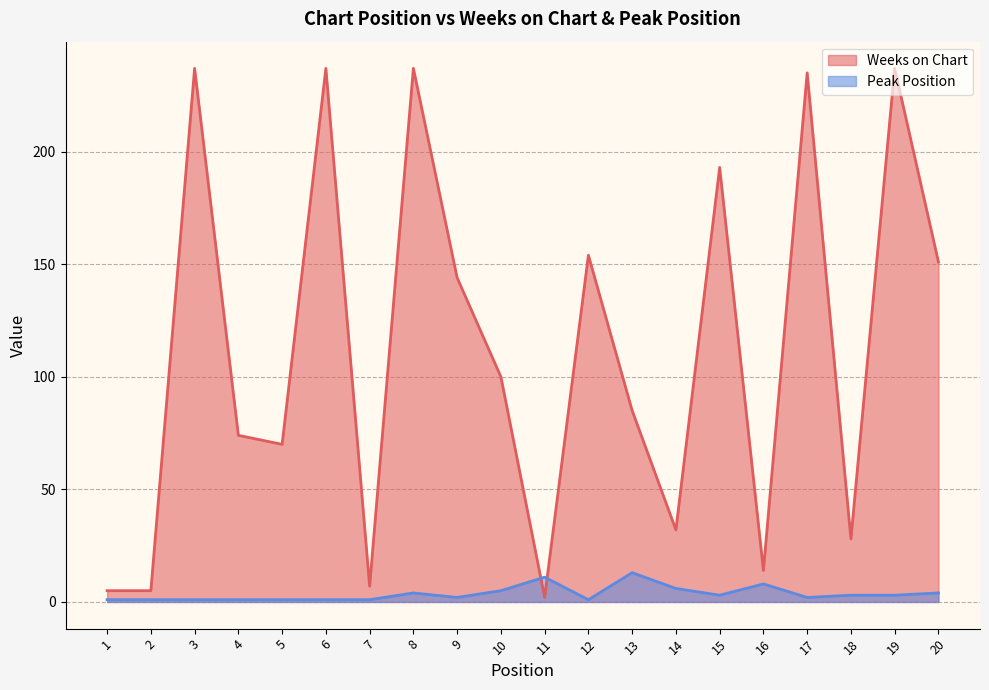

How many data points in Weeks on Chart are above 100?

9